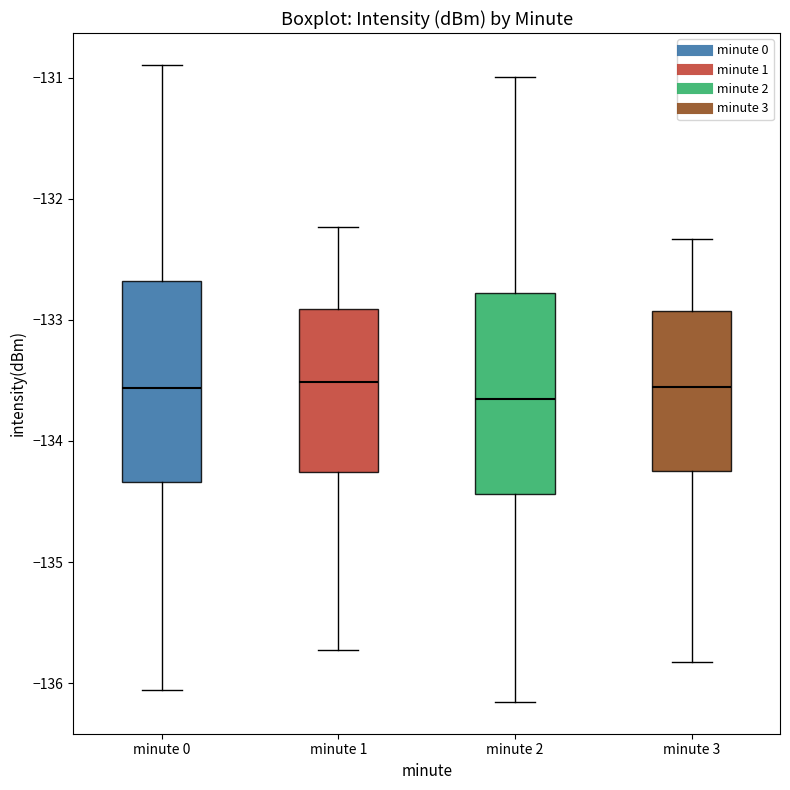

Reading left to right, transcribe this box plot: for each box, give where its median line is, the range the box spans, and where its two whiskers end, as read against the y-axis. The values are not printed on the chart, so give them approximately, as read against the axis.

minute 0: median -133.6, box -134.3 to -132.7, whiskers -136.1 to -130.9
minute 1: median -133.5, box -134.3 to -132.9, whiskers -135.7 to -132.2
minute 2: median -133.7, box -134.4 to -132.8, whiskers -136.2 to -131.0
minute 3: median -133.6, box -134.2 to -132.9, whiskers -135.8 to -132.3